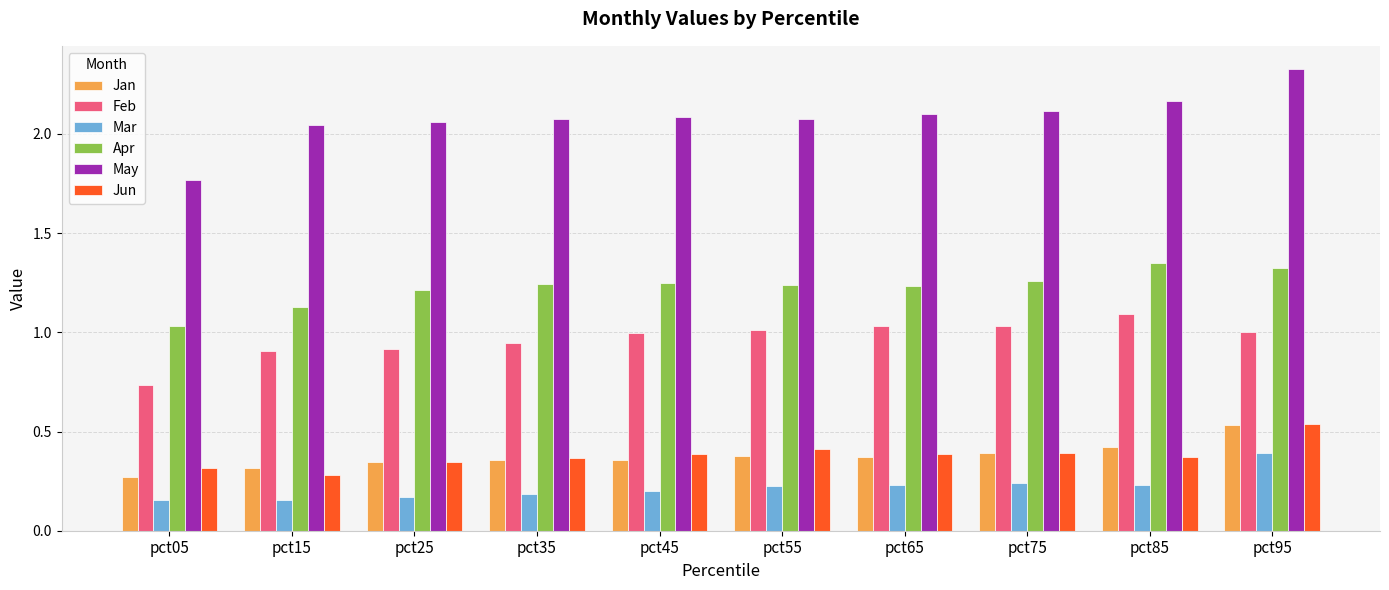

Is it true that Feb equals 1.1 at pct85?

True